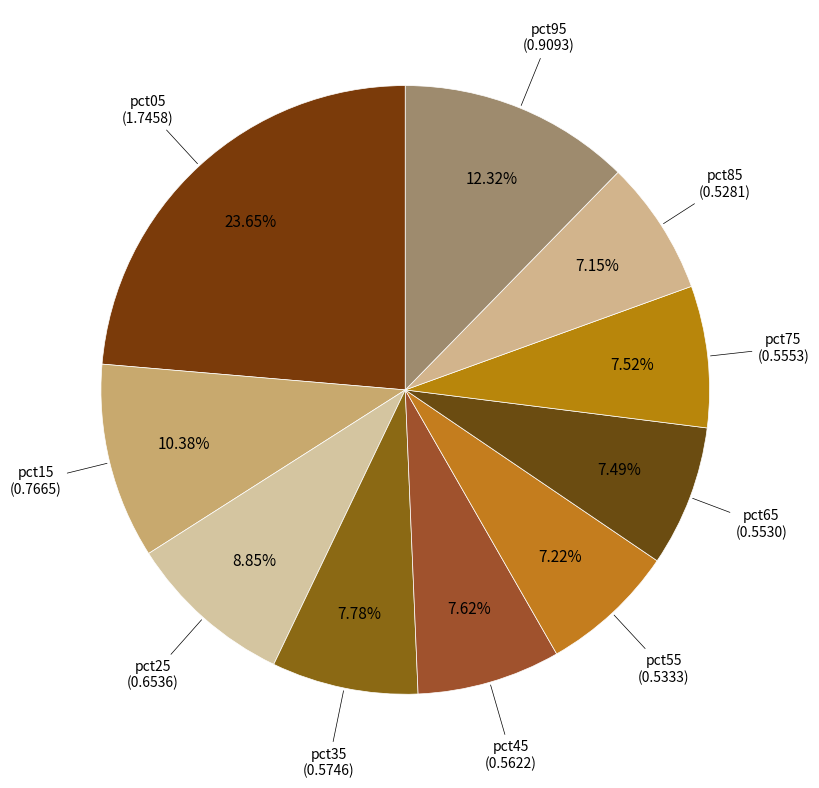

How many slices are in this pie chart?

10